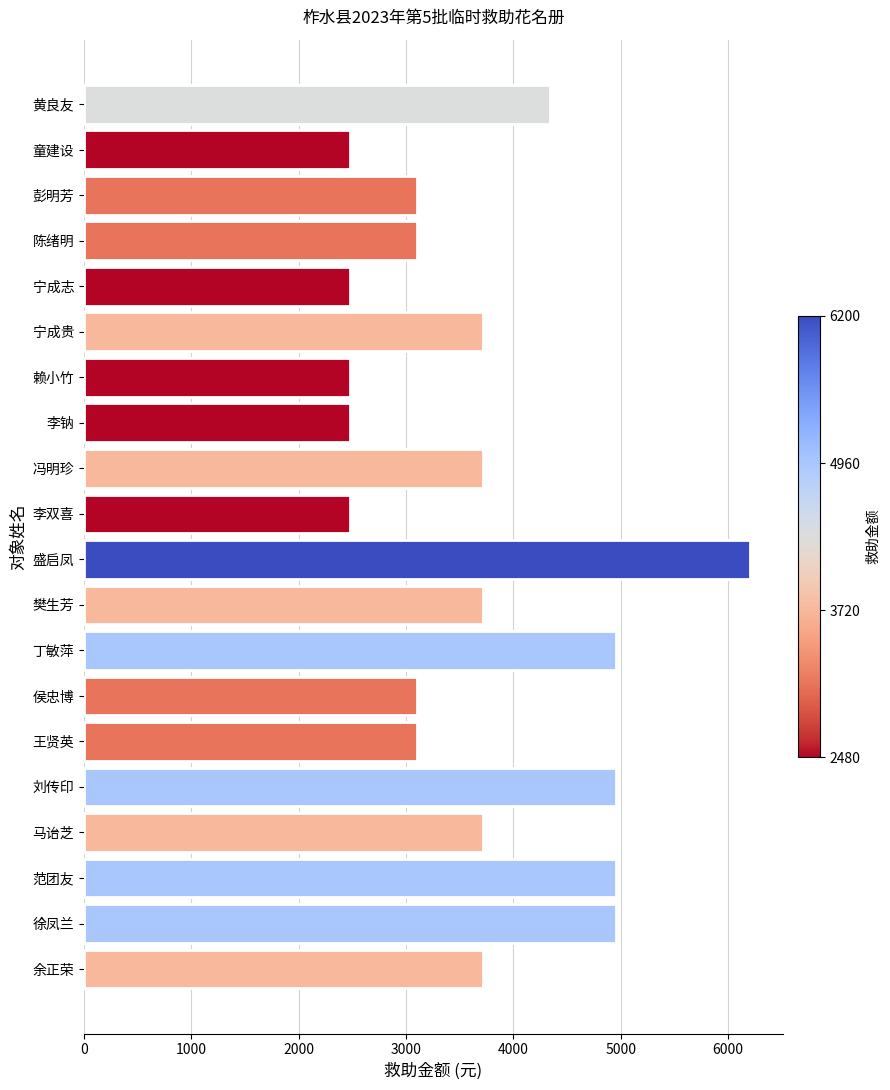

Reading top to bottom, extract all data points from this chart.

黄良友=4340	童建设=2480	彭明芳=3100	陈绪明=3100	宁成志=2480	宁成贵=3720	赖小竹=2480	李钠=2480	冯明珍=3720	李双喜=2480	盛启凤=6200	樊生芳=3720	丁敏萍=4960	侯忠博=3100	王贤英=3100	刘传印=4960	马诒芝=3720	范团友=4960	徐凤兰=4960	余正荣=3720